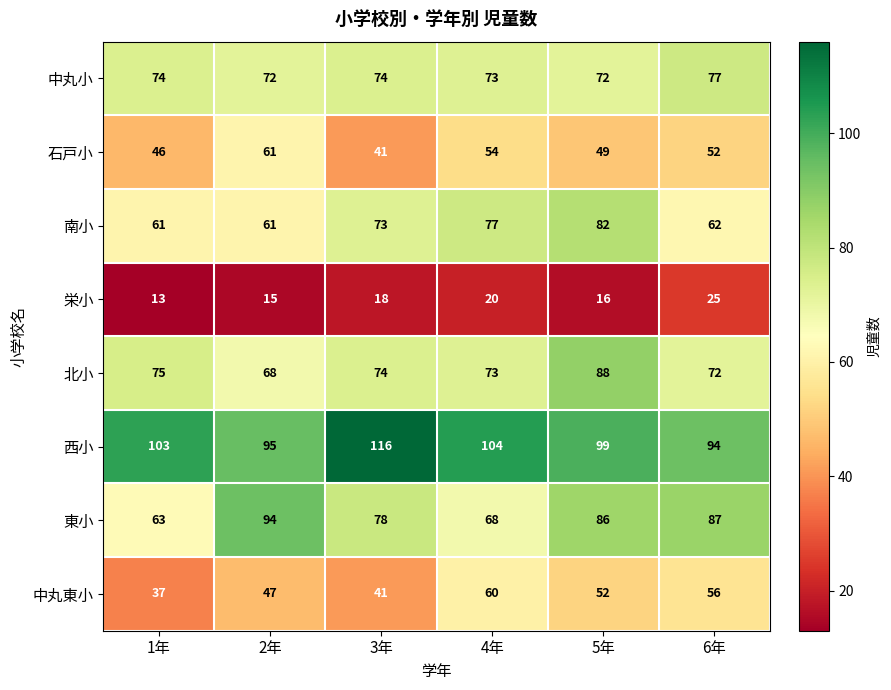

Which series has the largest range (max minus min)?

東小